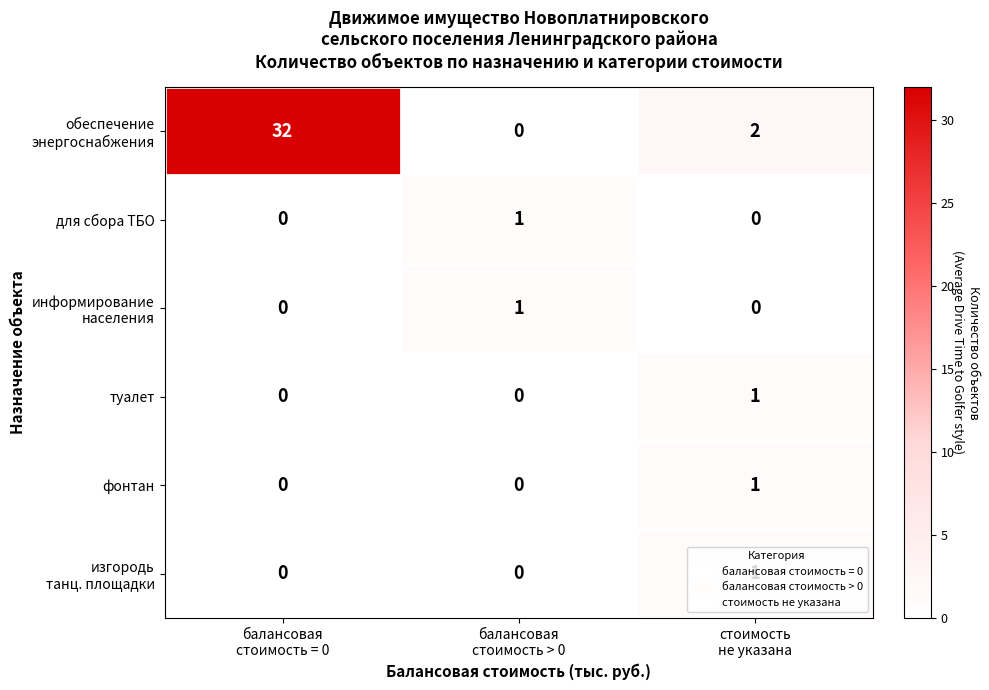

What is the greatest value displayed?

32